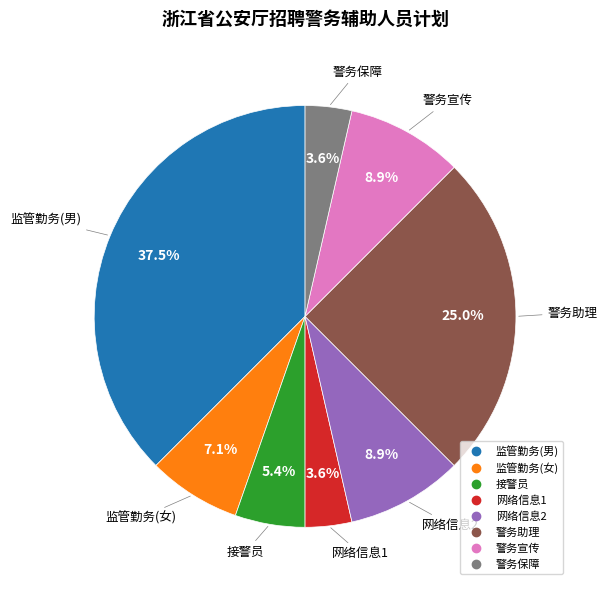

Between 警务宣传 and 接警员, which is larger?

警务宣传